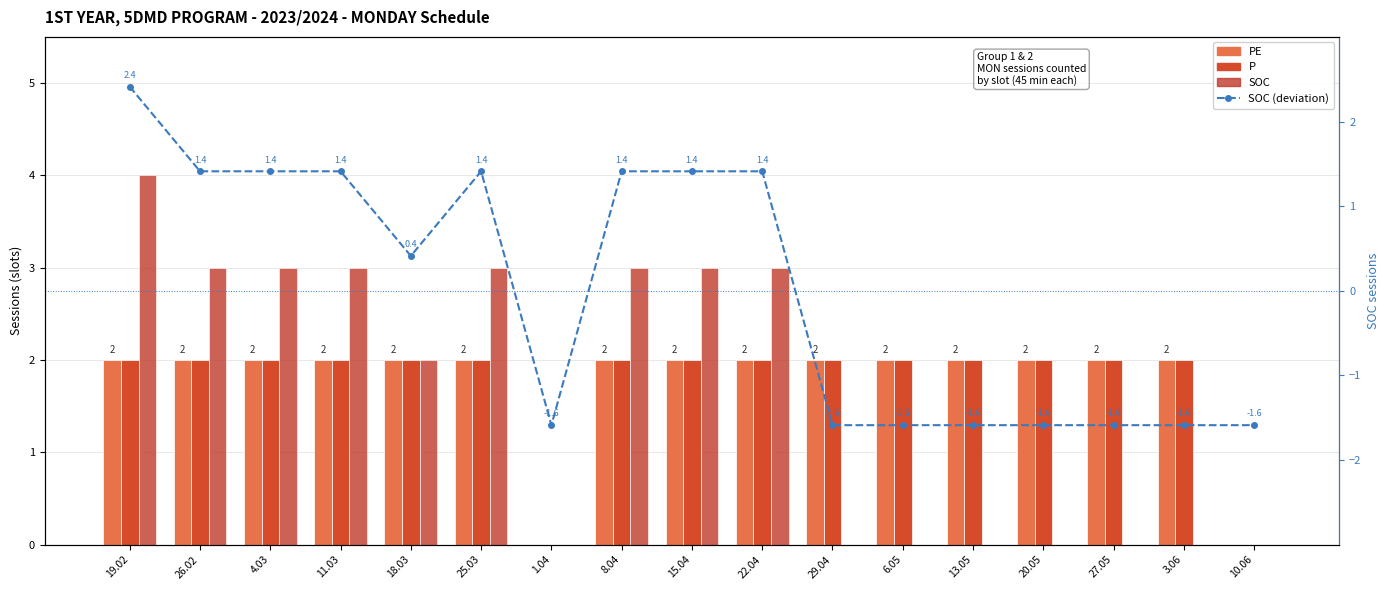

Reading right to left, transcribe all the data shown in this chart.

PE: 10.06=0.0	3.06=2.0	27.05=2.0	20.05=2.0	13.05=2.0	6.05=2.0	29.04=2.0	22.04=2.0	15.04=2.0	8.04=2.0	1.04=0.0	25.03=2.0	18.03=2.0	11.03=2.0	4.03=2.0	26.02=2.0	19.02=2.0
P: 10.06=0.0	3.06=2.0	27.05=2.0	20.05=2.0	13.05=2.0	6.05=2.0	29.04=2.0	22.04=2.0	15.04=2.0	8.04=2.0	1.04=0.0	25.03=2.0	18.03=2.0	11.03=2.0	4.03=2.0	26.02=2.0	19.02=2.0
SOC: 10.06=0.0	3.06=0.0	27.05=0.0	20.05=0.0	13.05=0.0	6.05=0.0	29.04=0.0	22.04=3.0	15.04=3.0	8.04=3.0	1.04=0.0	25.03=3.0	18.03=2.0	11.03=3.0	4.03=3.0	26.02=3.0	19.02=4.0
SOC (deviation): 10.06=-1.6	3.06=-1.6	27.05=-1.6	20.05=-1.6	13.05=-1.6	6.05=-1.6	29.04=-1.6	22.04=1.4	15.04=1.4	8.04=1.4	1.04=-1.6	25.03=1.4	18.03=0.4	11.03=1.4	4.03=1.4	26.02=1.4	19.02=2.4